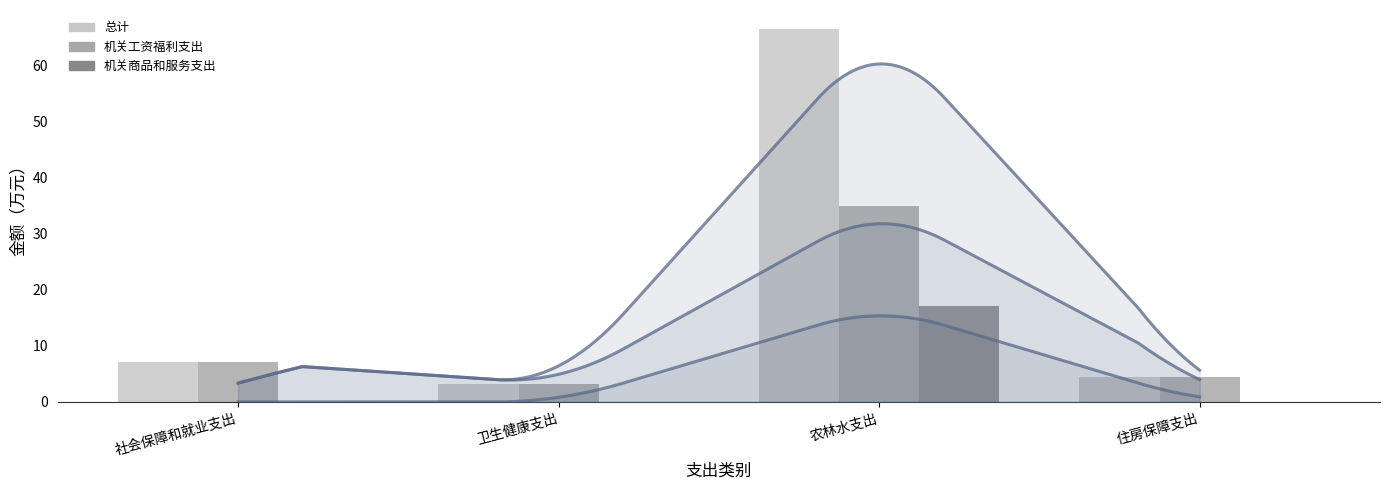

What is the label of the 3rd bar from the left?

农林水支出